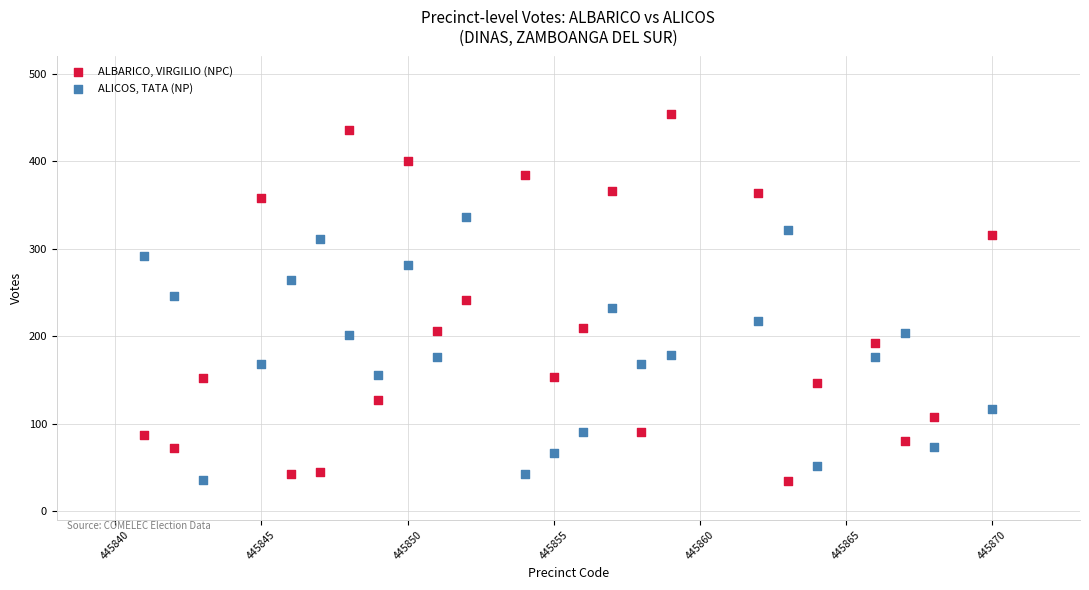

Across all data points, what is the range of Y values (max minus min)?

419